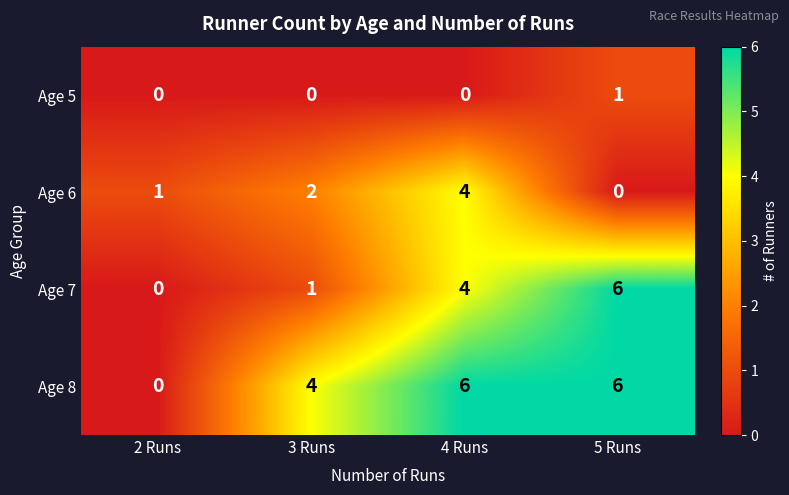

What is the total value across all series at 2 Runs?

1